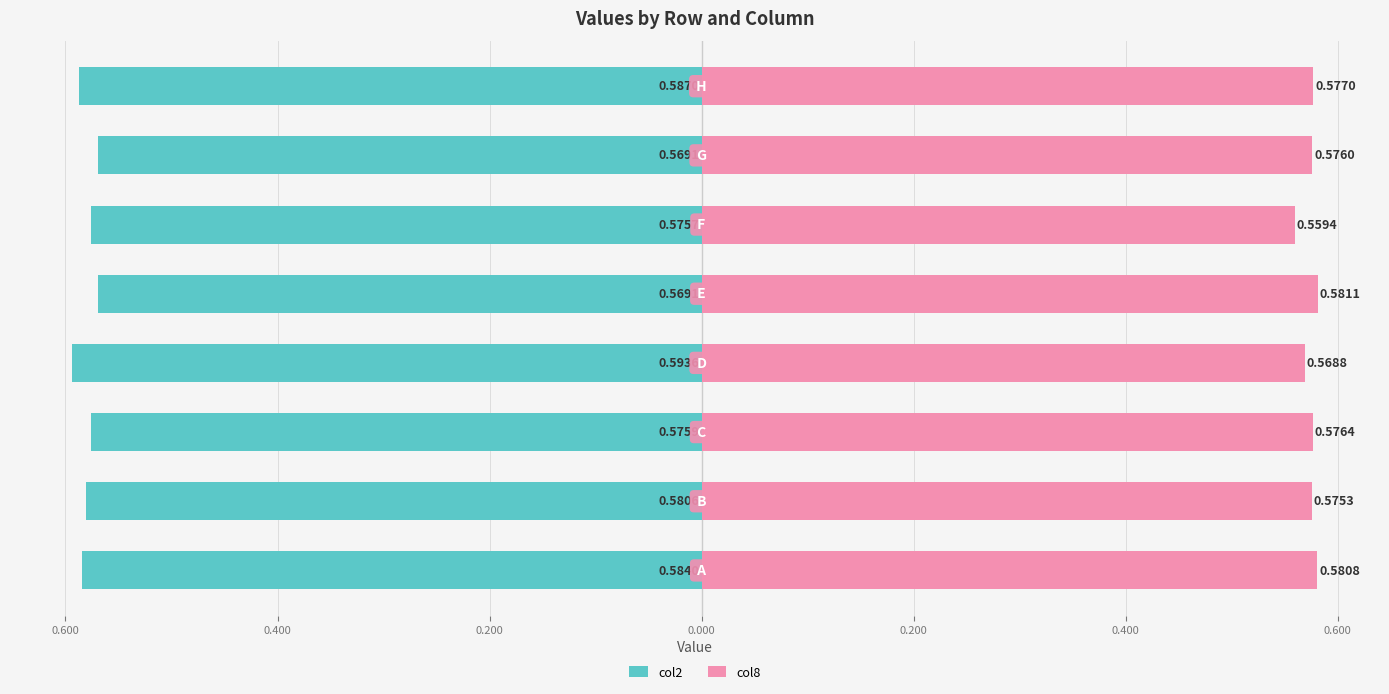

Count the number of data series in this chart.

2